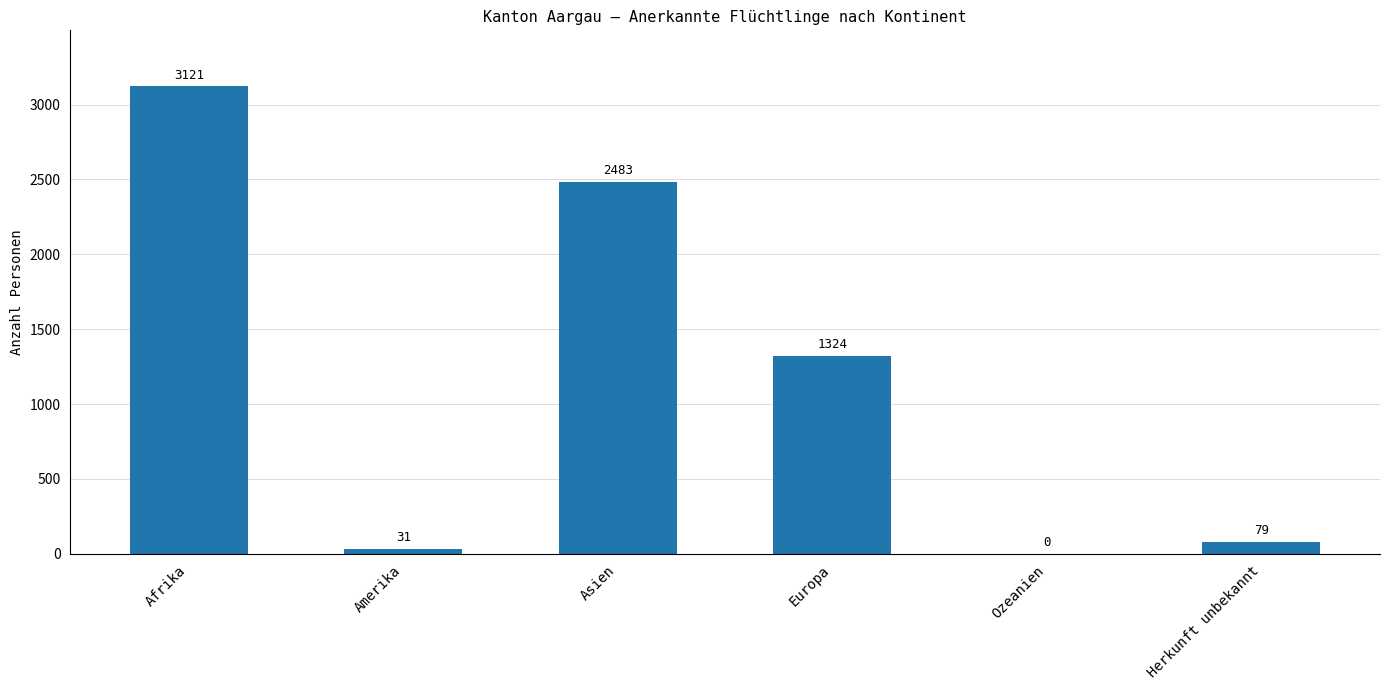

What is the greatest value displayed?

3121